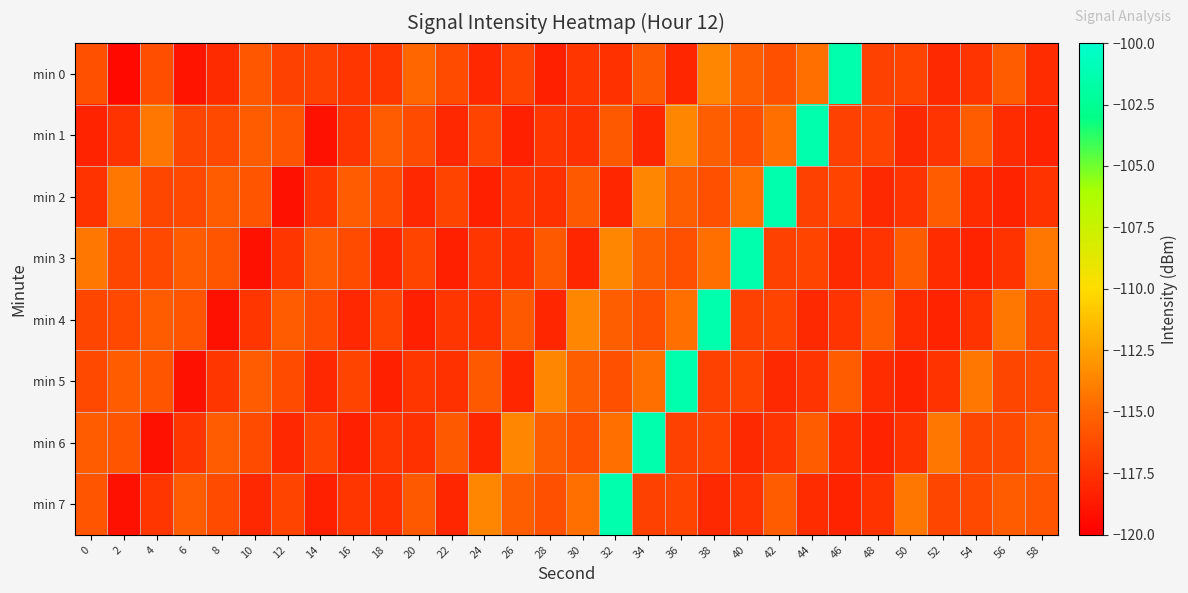

Reading left to right, what are all the values shown in this chart?

min 0: 0=-116.1	2=-119.5	4=-116.2	6=-119.0	8=-117.9	10=-115.7	12=-116.7	14=-116.8	16=-117.3	18=-117.3	20=-115.0	22=-116.3	24=-118.0	26=-116.6	28=-118.4	30=-117.3	32=-117.6	34=-115.6	36=-118.1	38=-113.7	40=-115.4	42=-116.1	44=-114.6	46=-101.4	48=-116.8	50=-116.6	52=-117.9	54=-117.4	56=-115.5	58=-117.8
min 1: 0=-118.2	2=-117.4	4=-114.3	6=-116.5	8=-116.4	10=-115.4	12=-115.9	14=-119.1	16=-117.3	18=-115.5	20=-116.3	22=-118.0	24=-116.6	26=-118.4	28=-117.3	30=-117.6	32=-115.6	34=-118.1	36=-113.7	38=-115.4	40=-116.1	42=-114.6	44=-101.4	46=-116.8	48=-116.6	50=-117.9	52=-117.4	54=-115.5	56=-117.8	58=-118.2
min 2: 0=-117.4	2=-114.3	4=-116.5	6=-116.4	8=-115.4	10=-115.9	12=-119.1	14=-117.3	16=-115.5	18=-116.3	20=-118.0	22=-116.6	24=-118.4	26=-117.3	28=-117.6	30=-115.6	32=-118.1	34=-113.7	36=-115.4	38=-116.1	40=-114.6	42=-101.4	44=-116.8	46=-116.6	48=-117.9	50=-117.4	52=-115.5	54=-117.8	56=-118.2	58=-117.4
min 3: 0=-114.3	2=-116.5	4=-116.4	6=-115.4	8=-115.9	10=-119.1	12=-117.3	14=-115.5	16=-116.3	18=-118.0	20=-116.6	22=-118.4	24=-117.3	26=-117.6	28=-115.6	30=-118.1	32=-113.7	34=-115.4	36=-116.1	38=-114.6	40=-101.4	42=-116.8	44=-116.6	46=-117.9	48=-117.4	50=-115.5	52=-117.8	54=-118.2	56=-117.4	58=-114.3
min 4: 0=-116.5	2=-116.4	4=-115.4	6=-115.9	8=-119.1	10=-117.3	12=-115.5	14=-116.3	16=-118.0	18=-116.6	20=-118.4	22=-117.3	24=-117.6	26=-115.6	28=-118.1	30=-113.7	32=-115.4	34=-116.1	36=-114.6	38=-101.4	40=-116.8	42=-116.6	44=-117.9	46=-117.4	48=-115.5	50=-117.8	52=-118.2	54=-117.4	56=-114.3	58=-116.5
min 5: 0=-116.4	2=-115.4	4=-115.9	6=-119.1	8=-117.3	10=-115.5	12=-116.3	14=-118.0	16=-116.6	18=-118.4	20=-117.3	22=-117.6	24=-115.6	26=-118.1	28=-113.7	30=-115.4	32=-116.1	34=-114.6	36=-101.4	38=-116.8	40=-116.6	42=-117.9	44=-117.4	46=-115.5	48=-117.8	50=-118.2	52=-117.4	54=-114.3	56=-116.5	58=-116.4
min 6: 0=-115.4	2=-115.9	4=-119.1	6=-117.3	8=-115.5	10=-116.3	12=-118.0	14=-116.6	16=-118.4	18=-117.3	20=-117.6	22=-115.6	24=-118.1	26=-113.7	28=-115.4	30=-116.1	32=-114.6	34=-101.4	36=-116.8	38=-116.6	40=-117.9	42=-117.4	44=-115.5	46=-117.8	48=-118.2	50=-117.4	52=-114.3	54=-116.5	56=-116.4	58=-115.4
min 7: 0=-115.9	2=-119.1	4=-117.3	6=-115.5	8=-116.3	10=-118.0	12=-116.6	14=-118.4	16=-117.3	18=-117.6	20=-115.6	22=-118.1	24=-113.7	26=-115.4	28=-116.1	30=-114.6	32=-101.4	34=-116.8	36=-116.6	38=-117.9	40=-117.4	42=-115.5	44=-117.8	46=-118.2	48=-117.4	50=-114.3	52=-116.5	54=-116.4	56=-115.4	58=-115.9